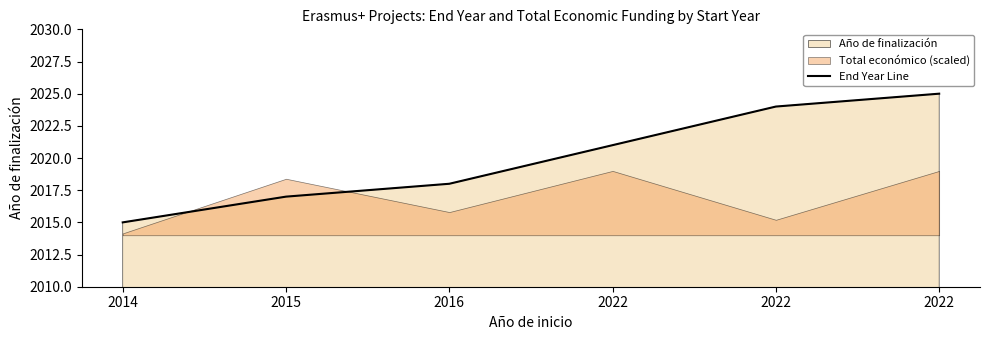

Rank the categories by value from lowest to highest.

2014, 2015, 2016, 2022, 2022, 2022